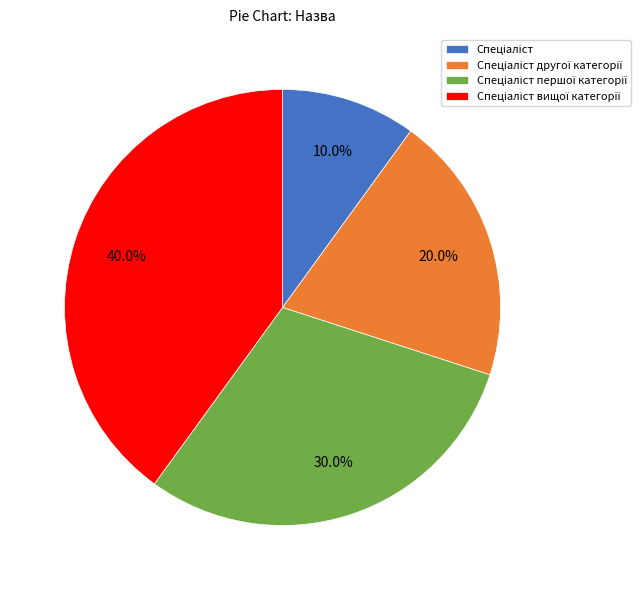

Does any single category account for the majority?

No